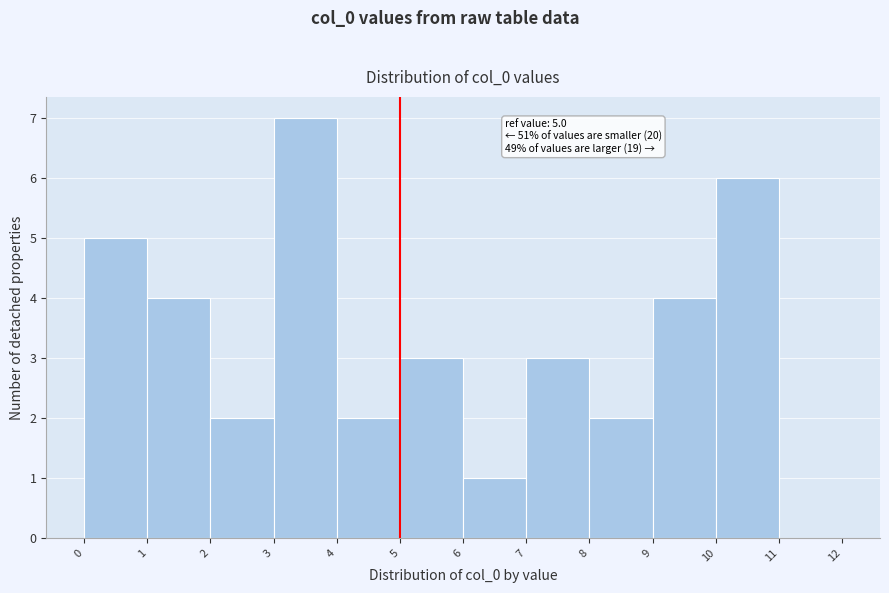

Over which range of the x-axis is the bar tallest?

3 to 4